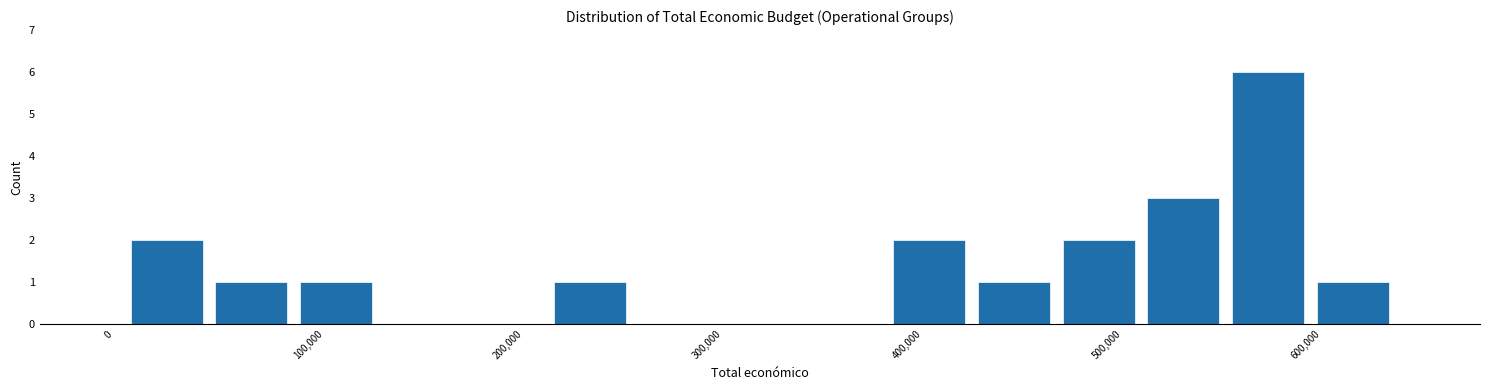

Reading left to right, list every bar in this chart as the range it spans on the x-axis followed by its height. Neither the bar edges nor the heights are printed on the chart, so give them approximately, as read against the axes.

10000 to 50000: 2
50000 to 90000: 1
90000 to 140000: 1
140000 to 180000: 0
180000 to 220000: 0
220000 to 260000: 1
260000 to 310000: 0
310000 to 350000: 0
350000 to 390000: 0
390000 to 430000: 2
430000 to 470000: 1
470000 to 520000: 2
520000 to 560000: 3
560000 to 600000: 6
600000 to 640000: 1